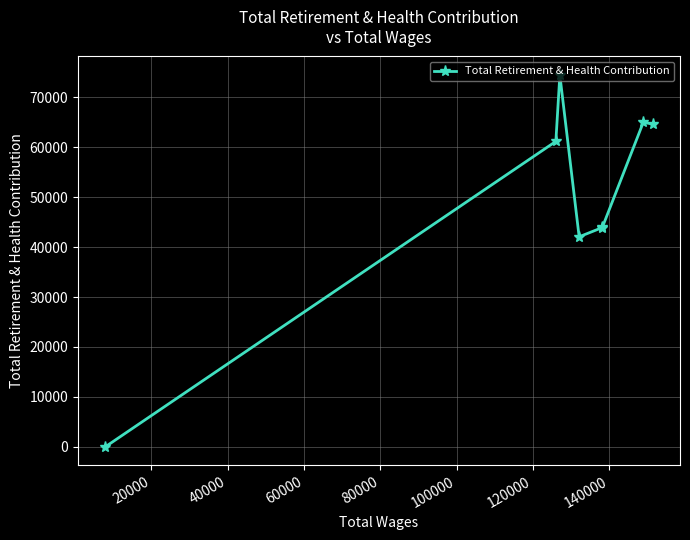

What is the maximum value shown in the chart?

74493